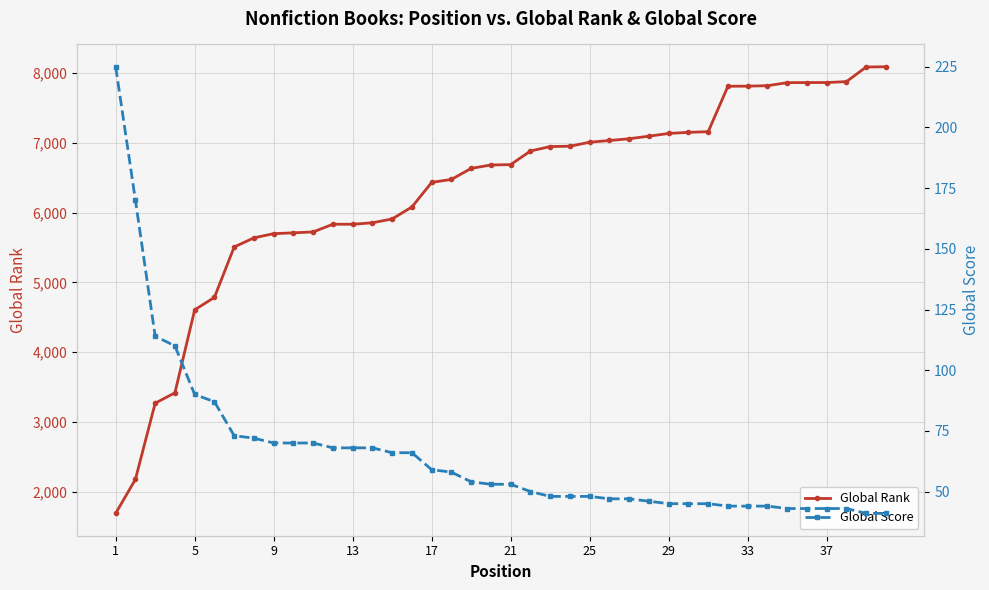

What is the average value of the Global Rank series?

6305